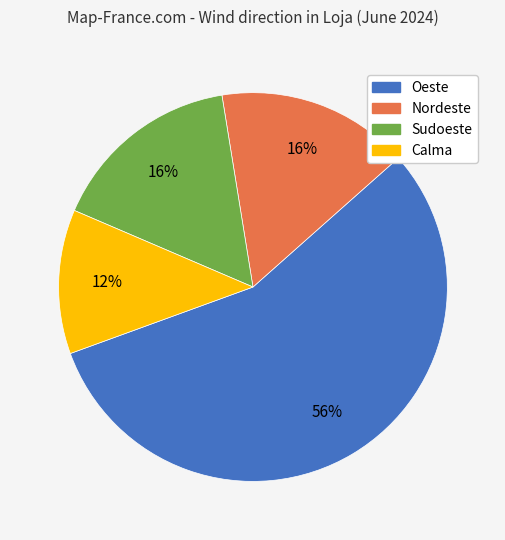

What percentage is the Oeste slice, to the nearest percent?

56%